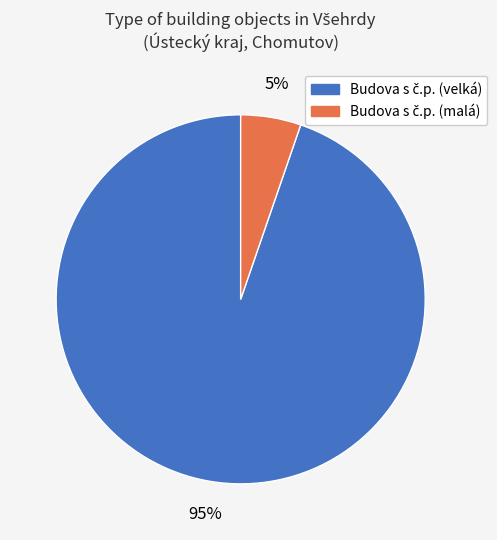

Is there any slice that represents more than half of the pie?

Yes